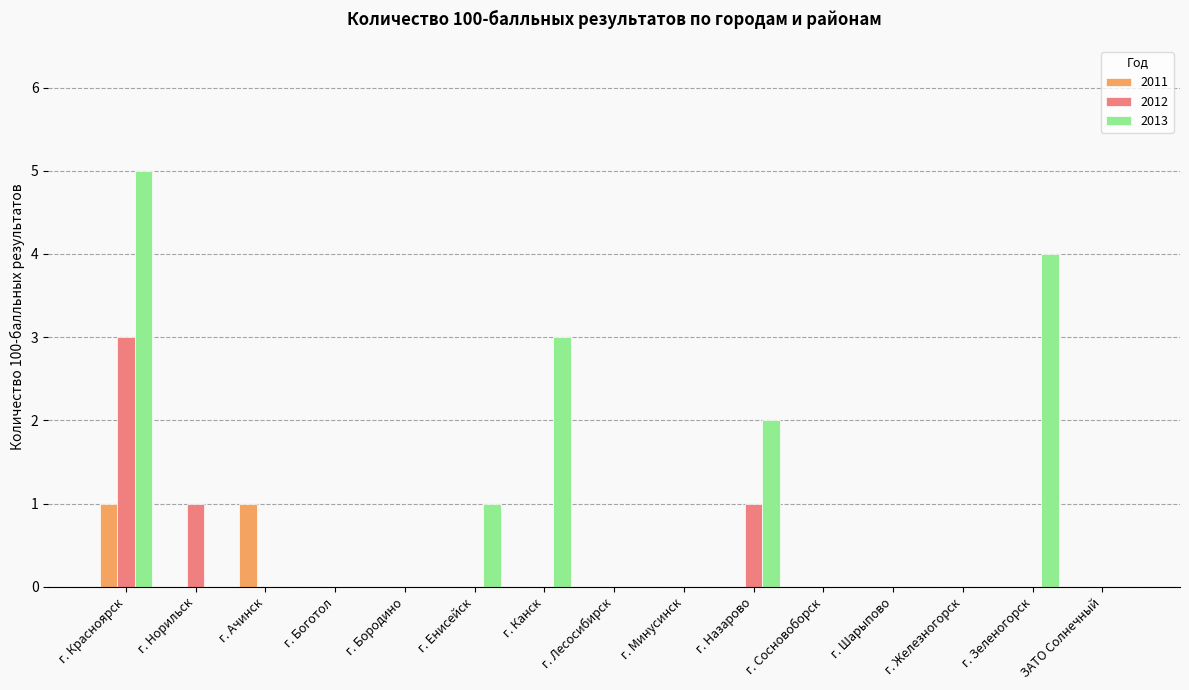

The value of 2013 at г. Назарово is 2. True or false?

True